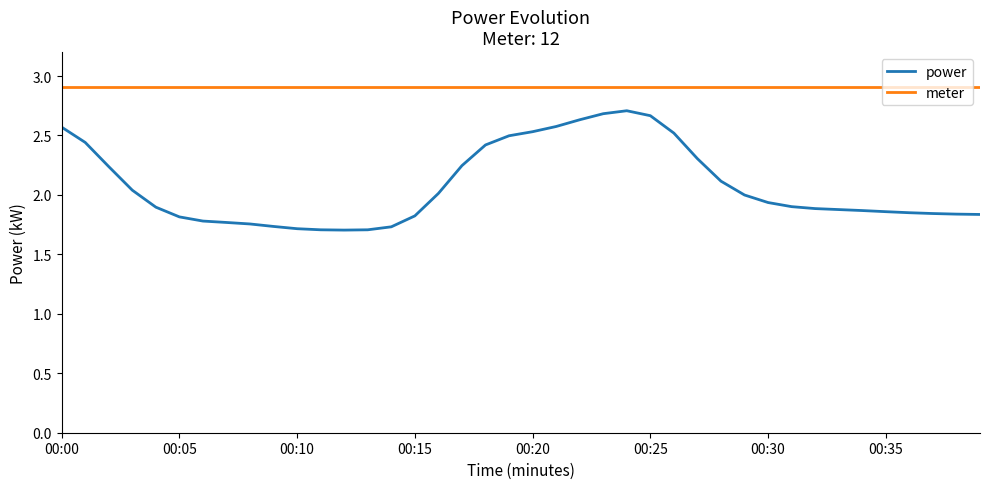

True or false: power and meter intersect in this chart.

False